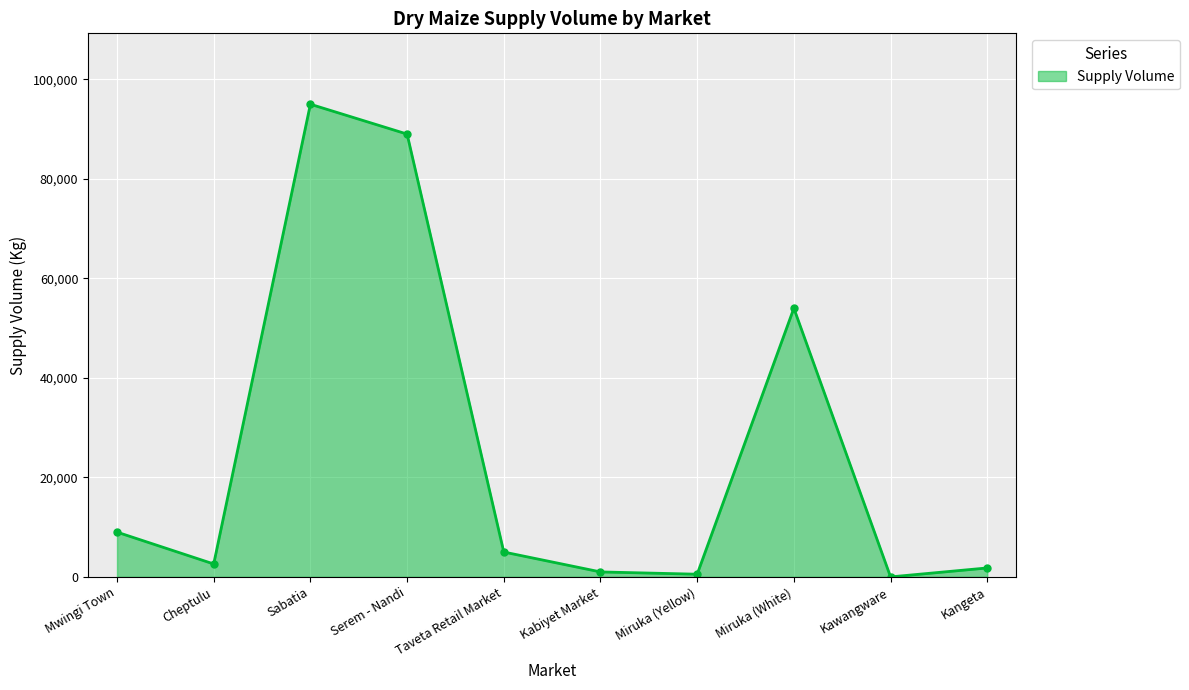

What is the value of the 5th point from the left?

5000